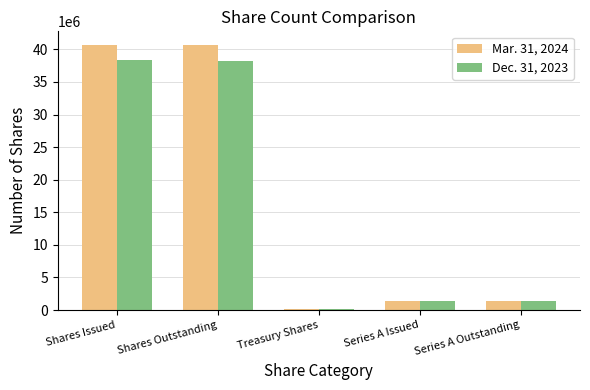

What is the maximum value shown in the chart?

40731676